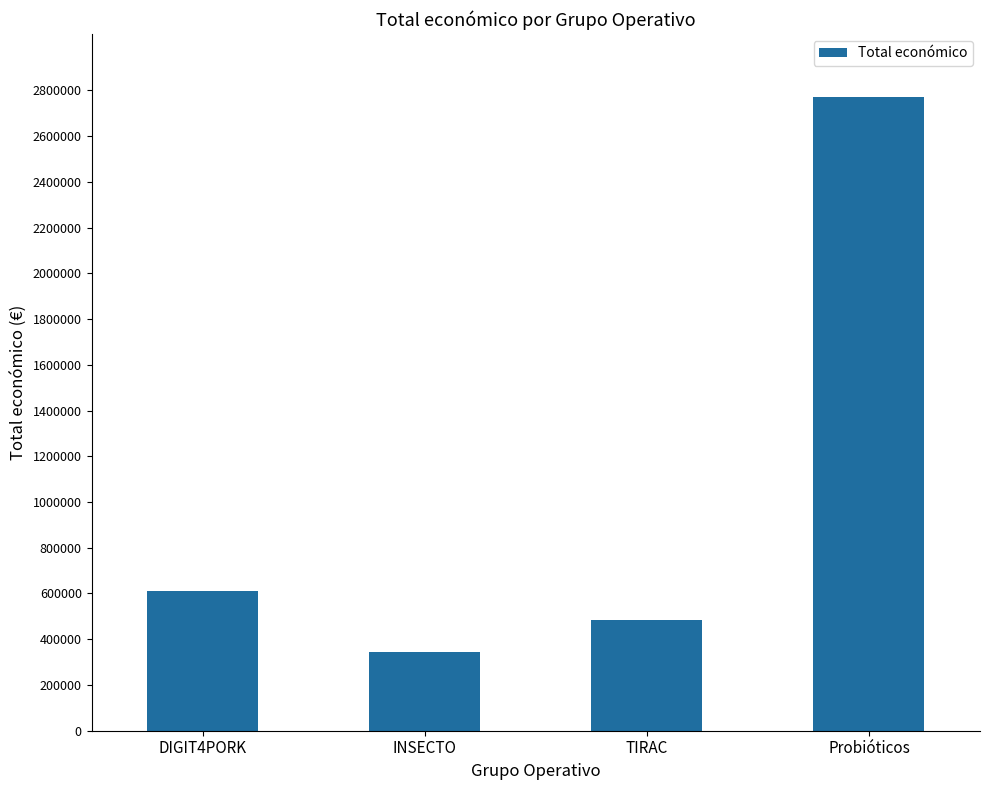

Where is the data nearest to the value 1556801?

DIGIT4PORK